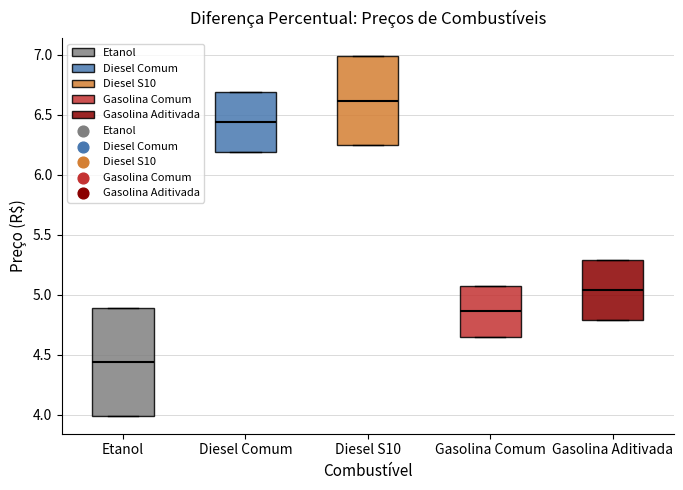

Reading left to right, transcribe this box plot: for each box, give where its median line is, the range the box spans, and where its two whiskers end, as read against the y-axis. The values are not printed on the chart, so give them approximately, as read against the axis.

Etanol: median 4.45, box 4.00 to 4.90, whiskers 4.00 to 4.90
Diesel Comum: median 6.45, box 6.20 to 6.70, whiskers 6.20 to 6.70
Diesel S10: median 6.60, box 6.25 to 7.00, whiskers 6.25 to 7.00
Gasolina Comum: median 4.85, box 4.65 to 5.05, whiskers 4.65 to 5.05
Gasolina Aditivada: median 5.05, box 4.80 to 5.30, whiskers 4.80 to 5.30